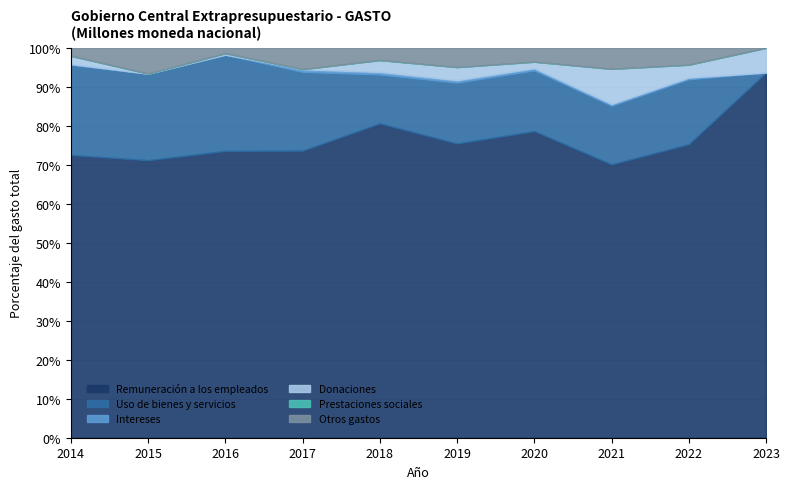

True or false: Donaciones has a value of 83.0 at 2018.

False